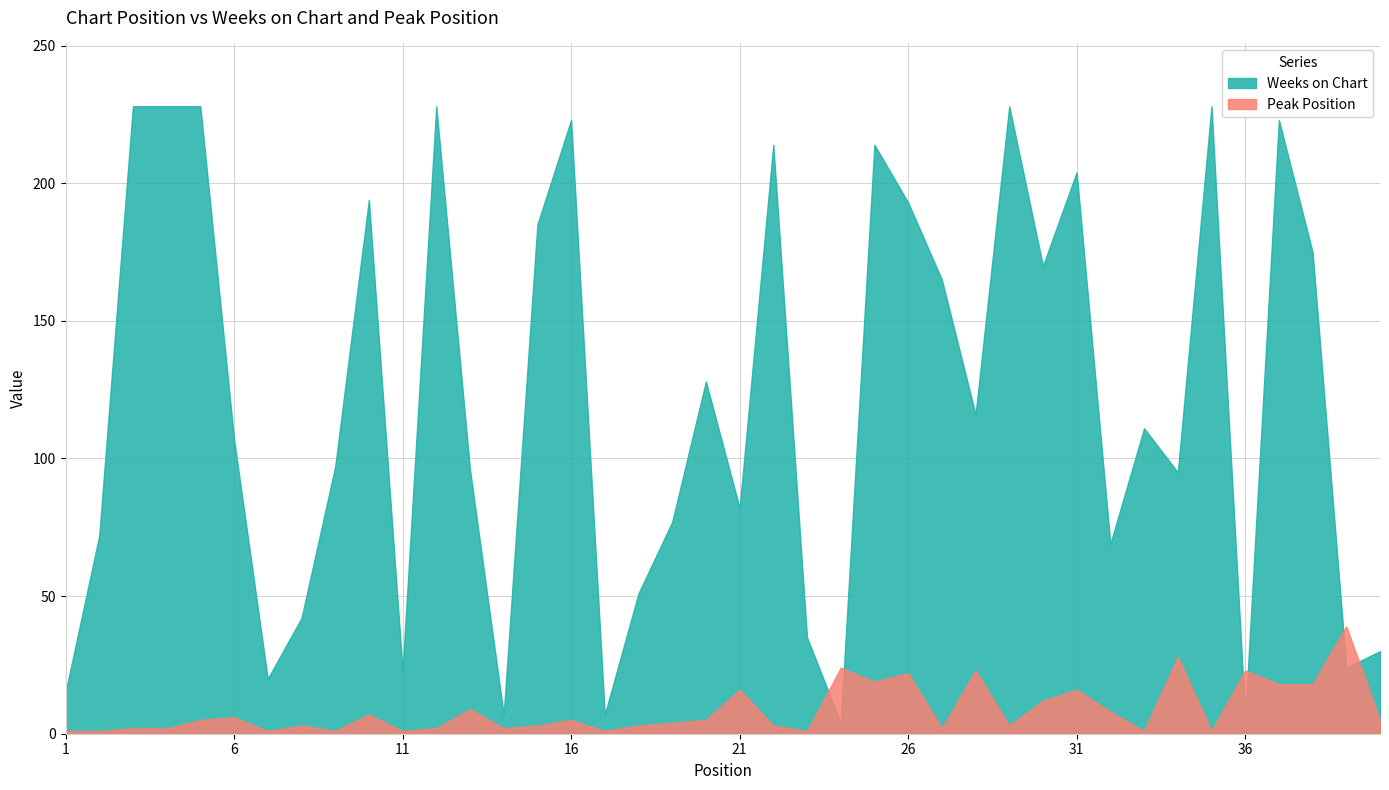

Does the chart display data point markers on the line(s)?

No